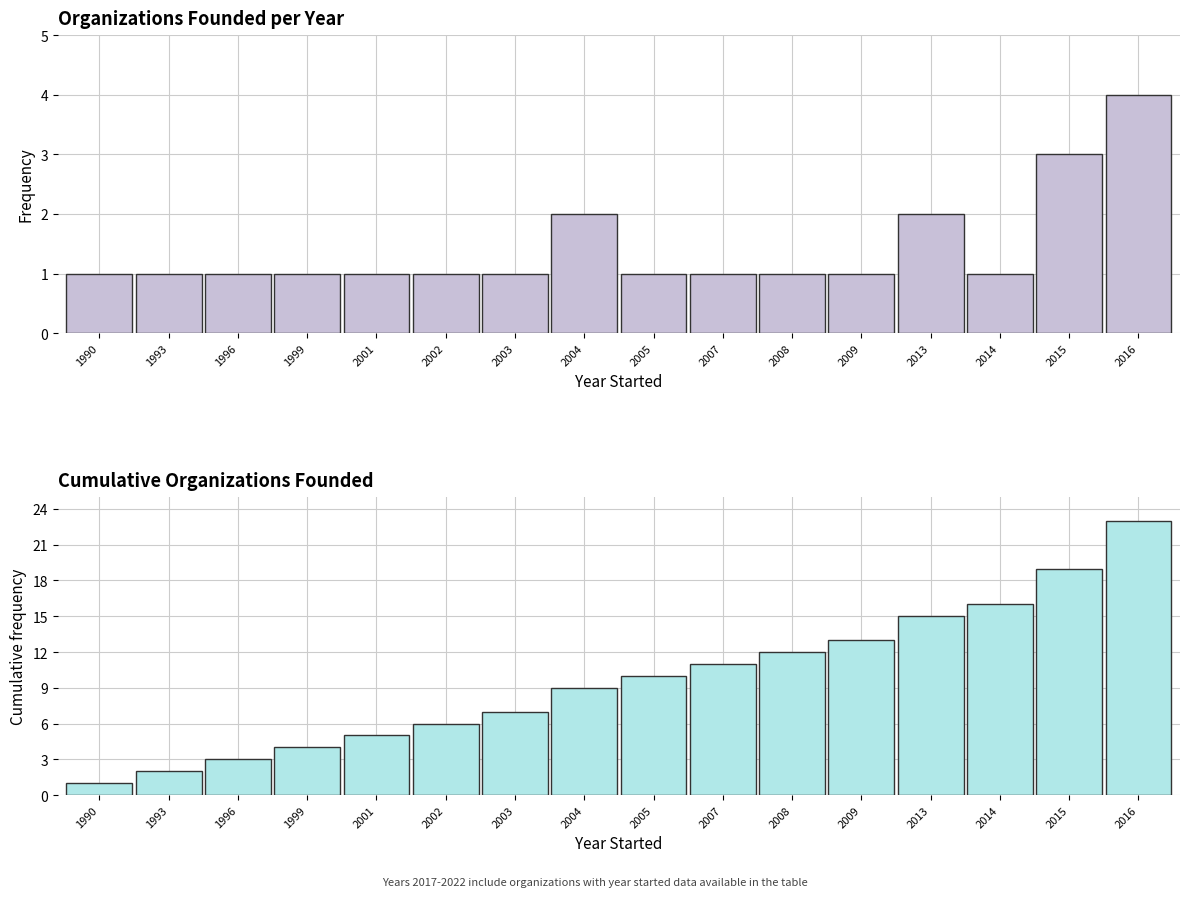

What is the value of the Cumulative Count bar at the 14th from the left?

16